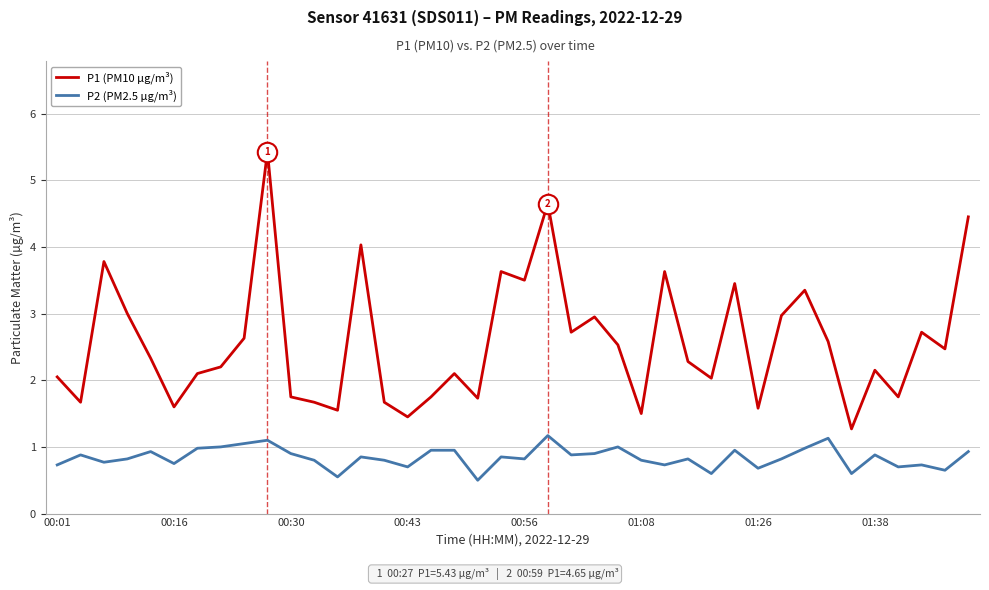

Which series has the largest range (max minus min)?

P1 (PM10 µg/m³)